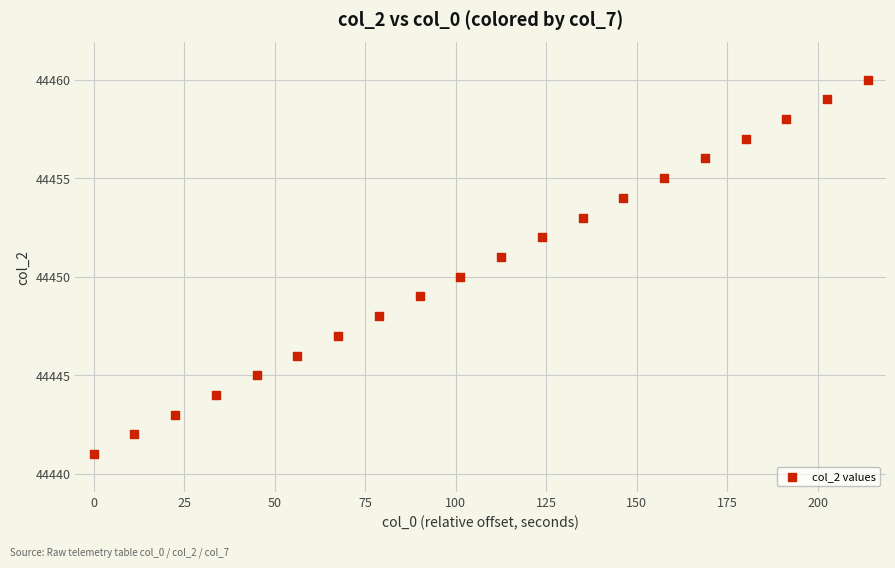

What is the range of Y values (max minus min)?

19